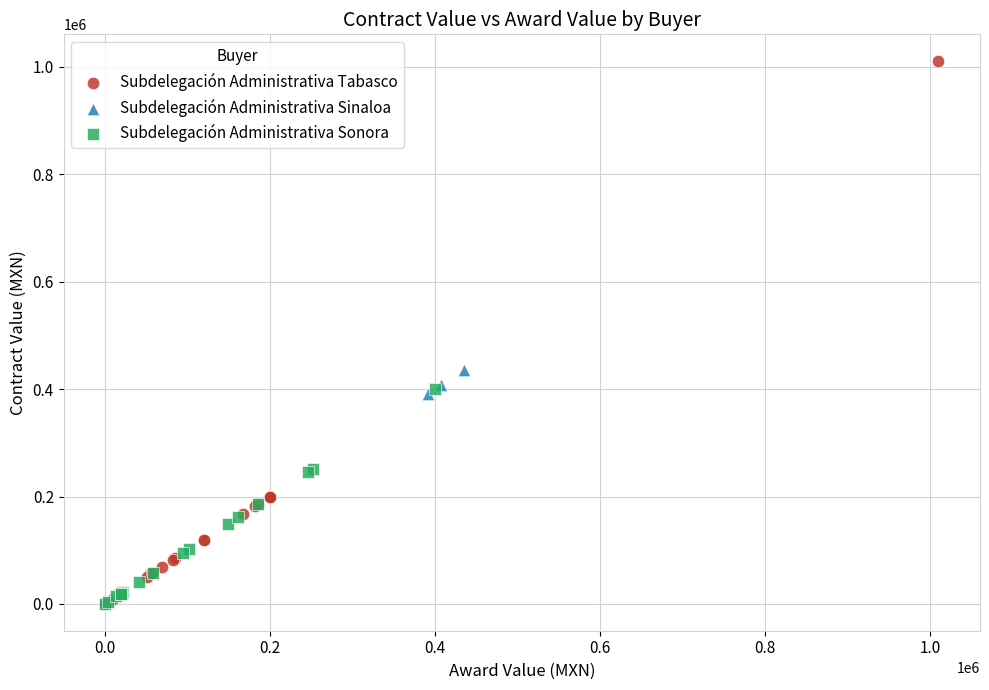

What are all the series names shown in the legend?

Subdelegación Administrativa Tabasco, Subdelegación Administrativa Sinaloa, Subdelegación Administrativa Sonora